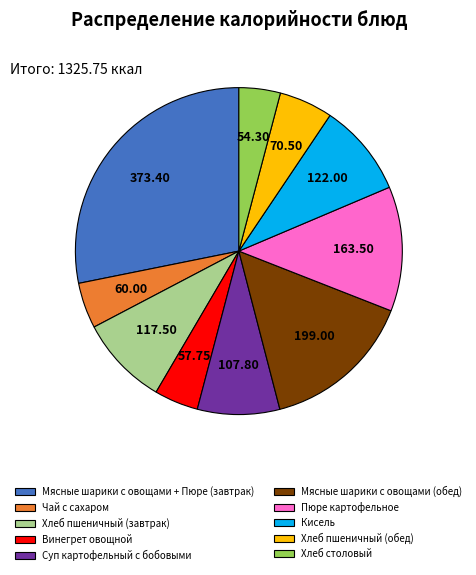

Which slice is the largest?

Мясные шарики с овощами + Пюре (завтрак)